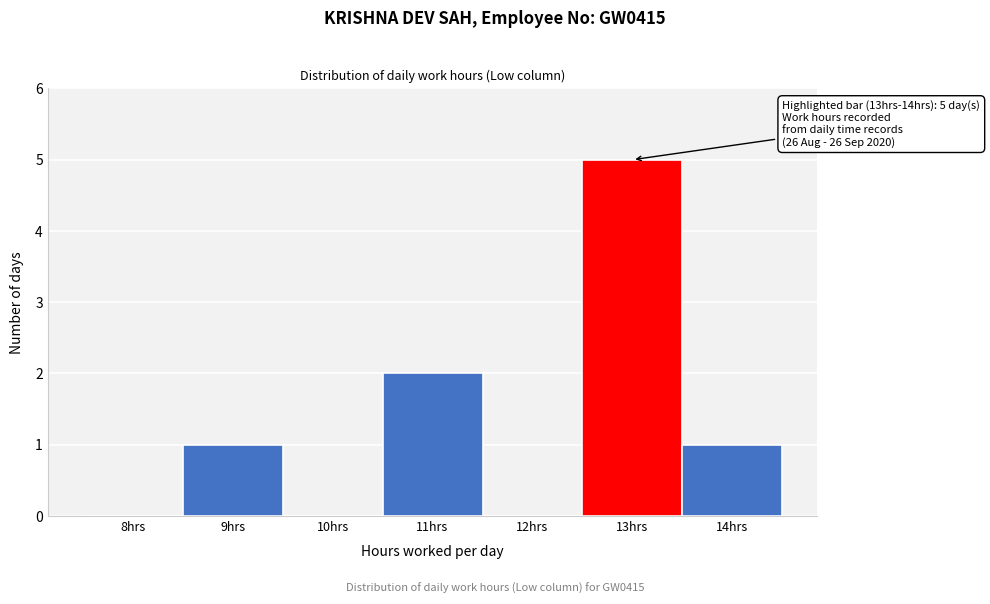

Reading left to right, extract all data points from this chart.

8hrs=0	9hrs=1	10hrs=0	11hrs=2	12hrs=0	13hrs=5	14hrs=1